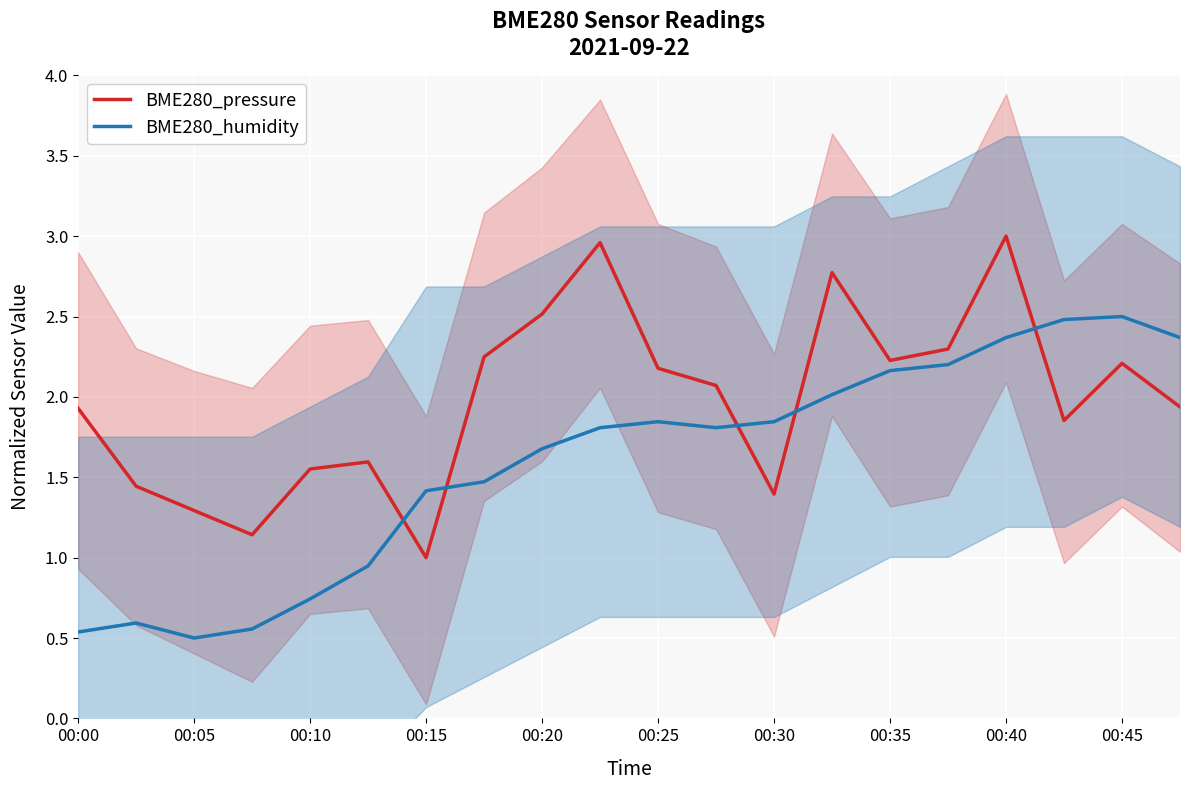

What is the minimum value for BME280_humidity?

0.5